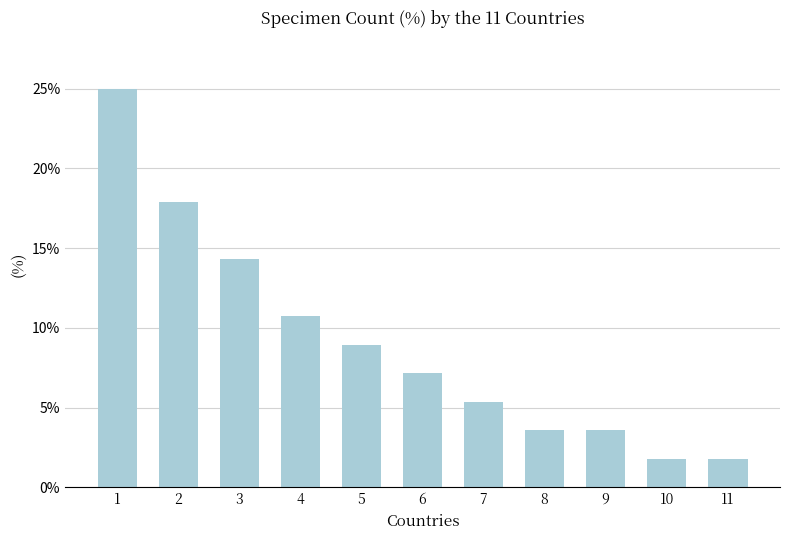

What is the change in value from 4 to 5?

-1.8